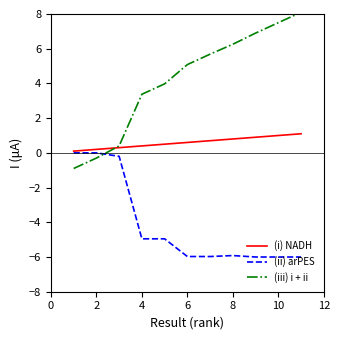

What is the average value of the (i) NADH series?

0.6